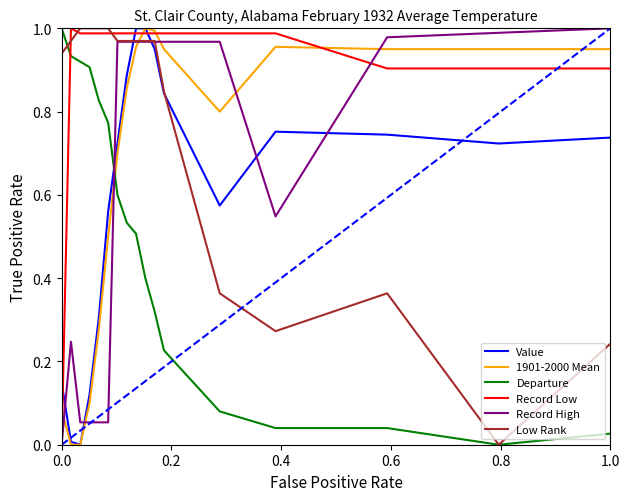

At how many categories does at least one series exceed 0?

17